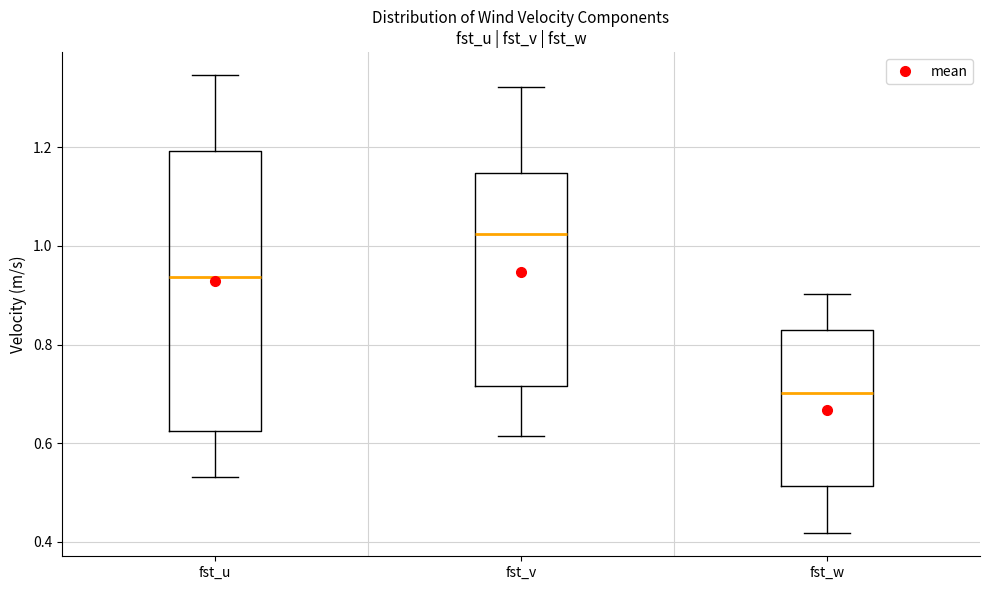

Which box's median line is the lowest?

fst_w